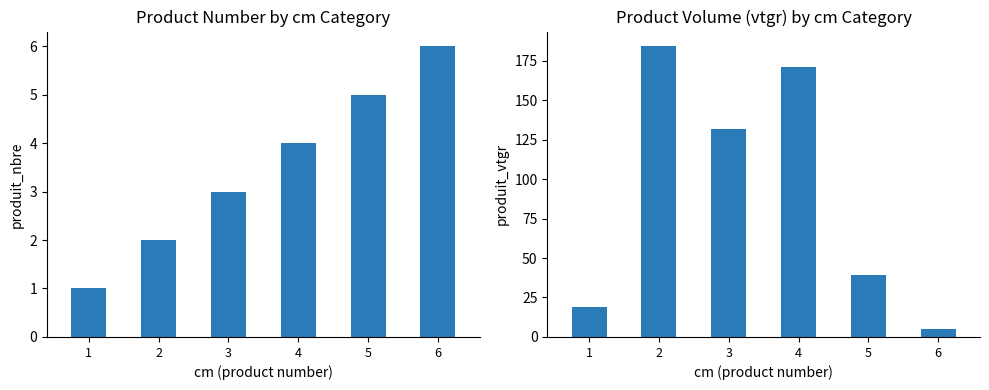

At which label does produit_vtgr reach its minimum?

6